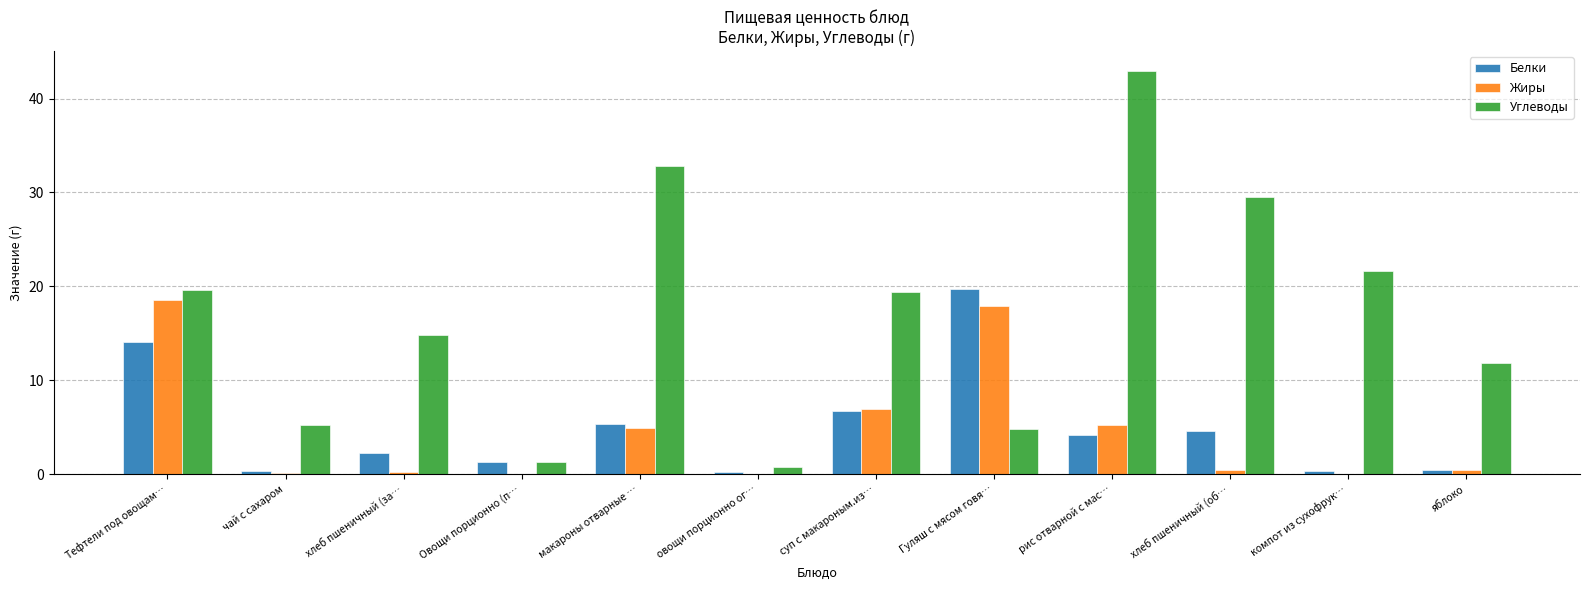

Is the value of Белки at макароны отварные … greater than the value of Углеводы at Тефтели под овощам…?

No